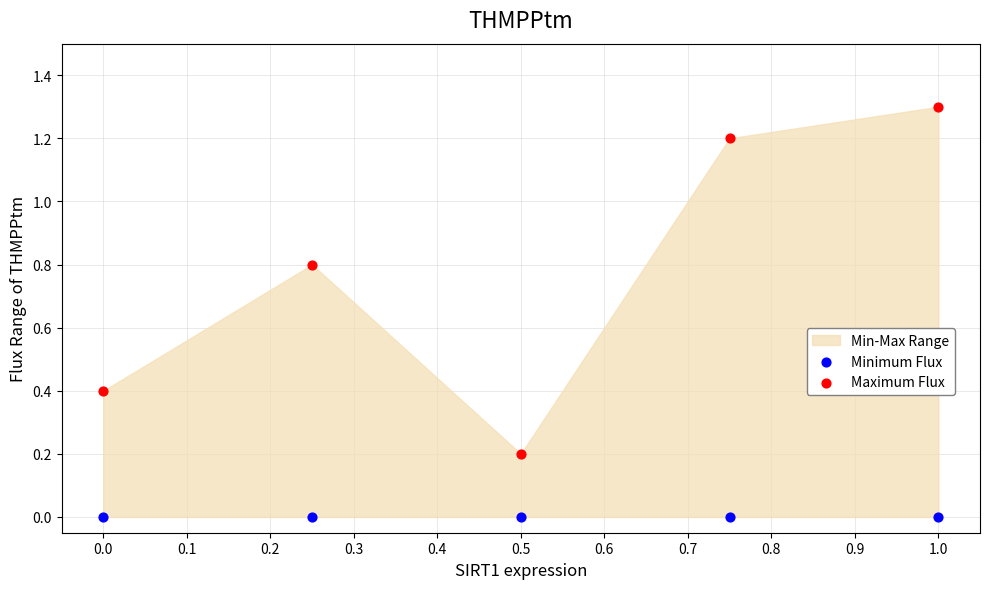

Which series reaches the maximum Y coordinate?

Maximum Flux